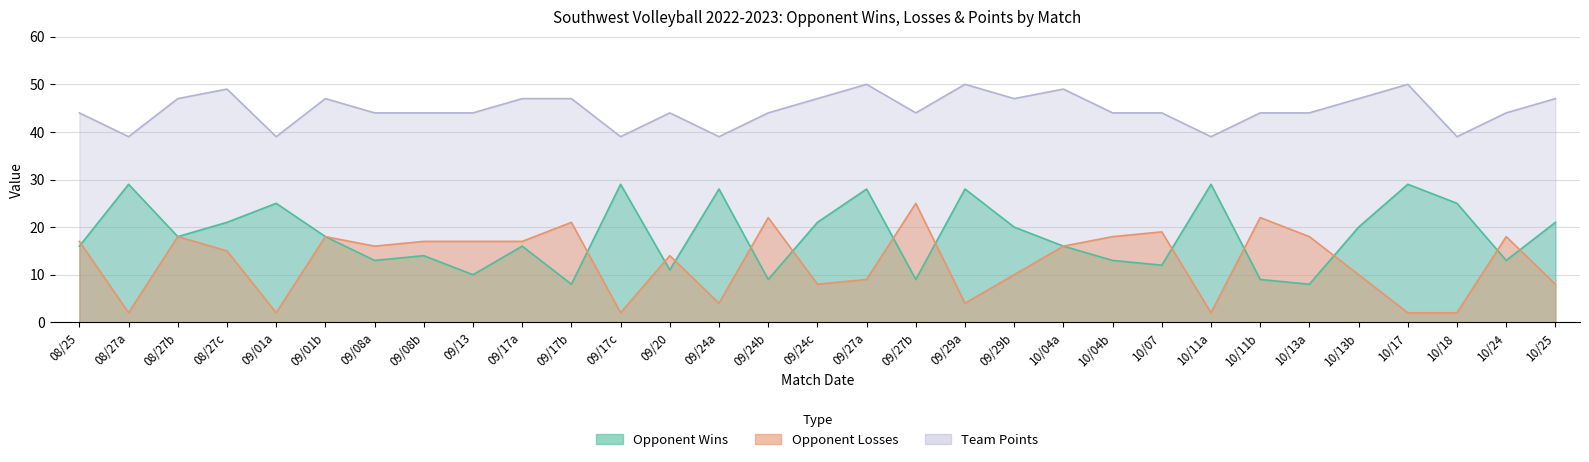

Read the points value at 08/27b, to the nearest 5.

45